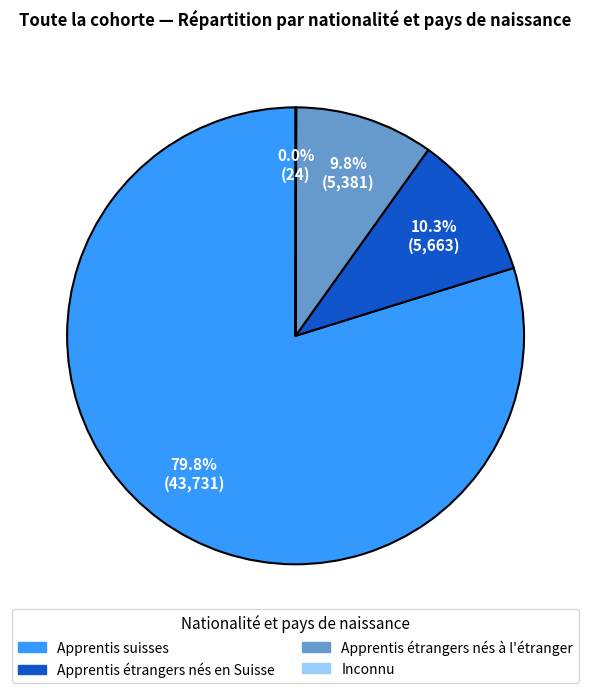

What is the largest slice in the pie chart?

Apprentis suisses